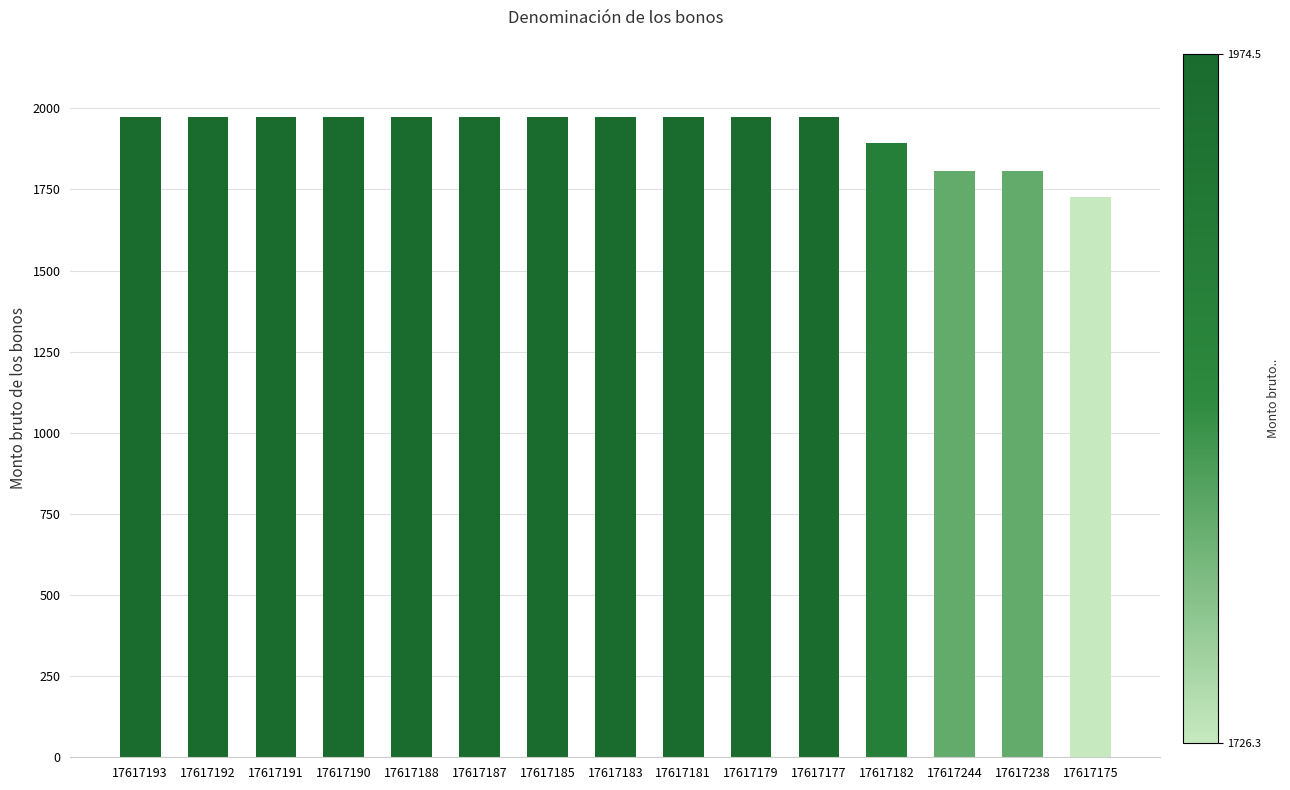

How many bars are there in total?

15